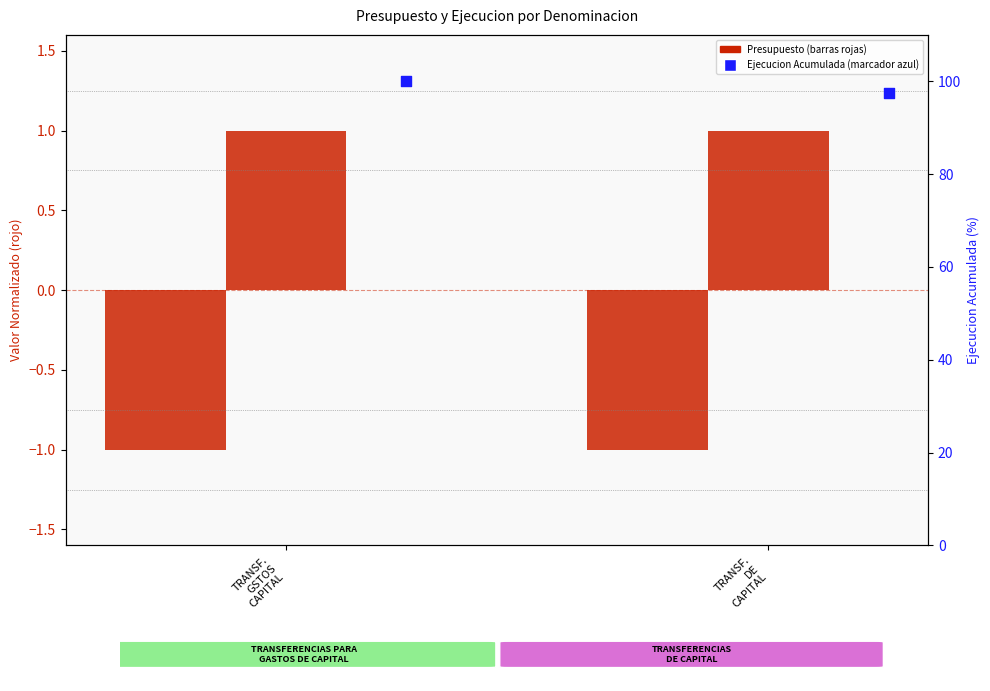

Which series reaches the minimum Y coordinate?

Presupuesto Inicial